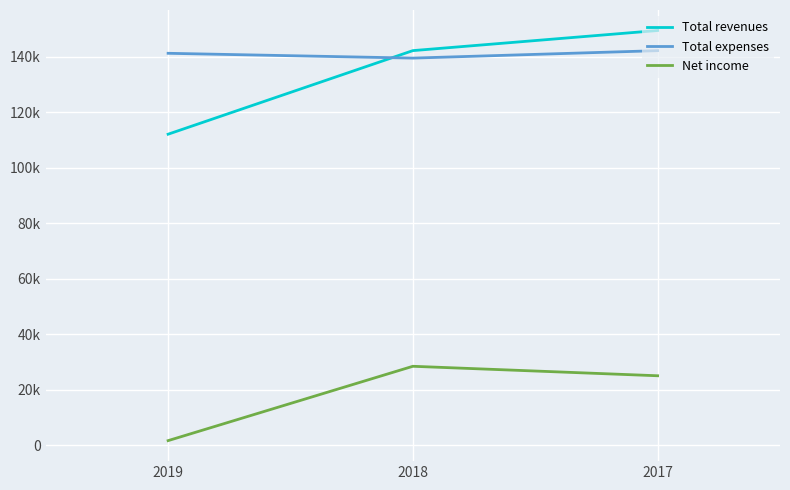

What is the sum of all Total revenues values?

403786